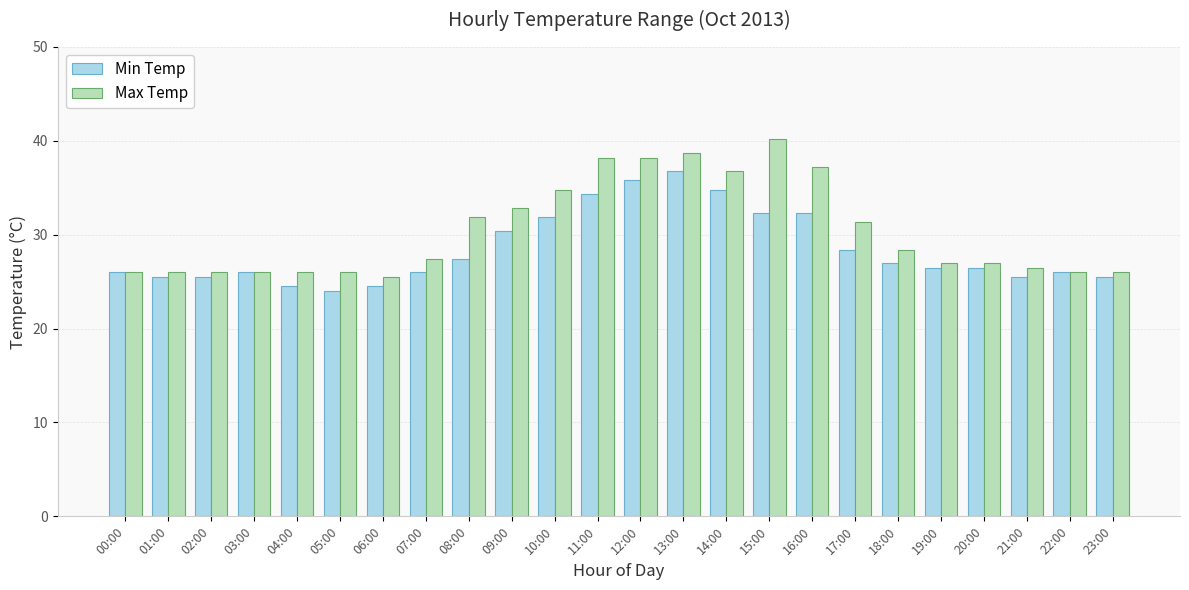

Which series changed the most between 05:00 and 17:00?

Max Temp